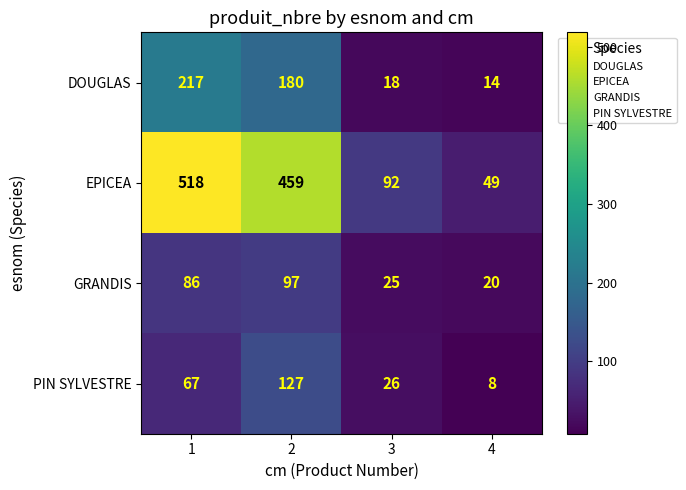

What is the difference between the DOUGLAS values at 4 and 1?

203